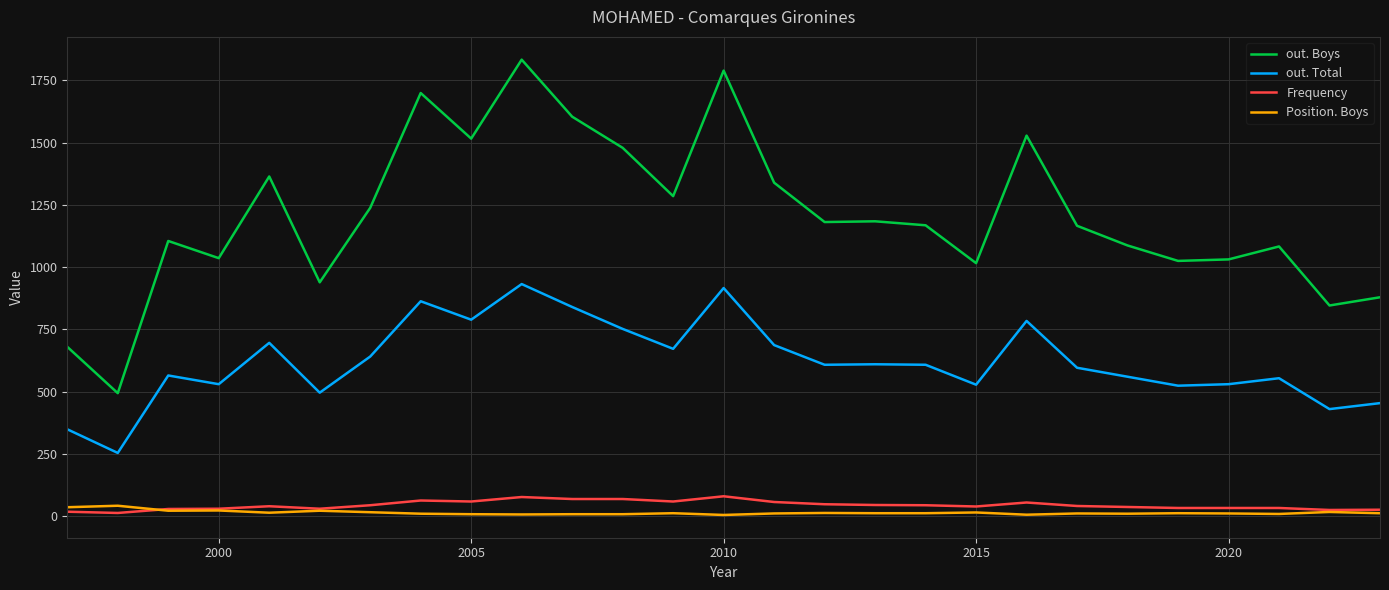

Which series has the largest range (max minus min)?

out. Boys